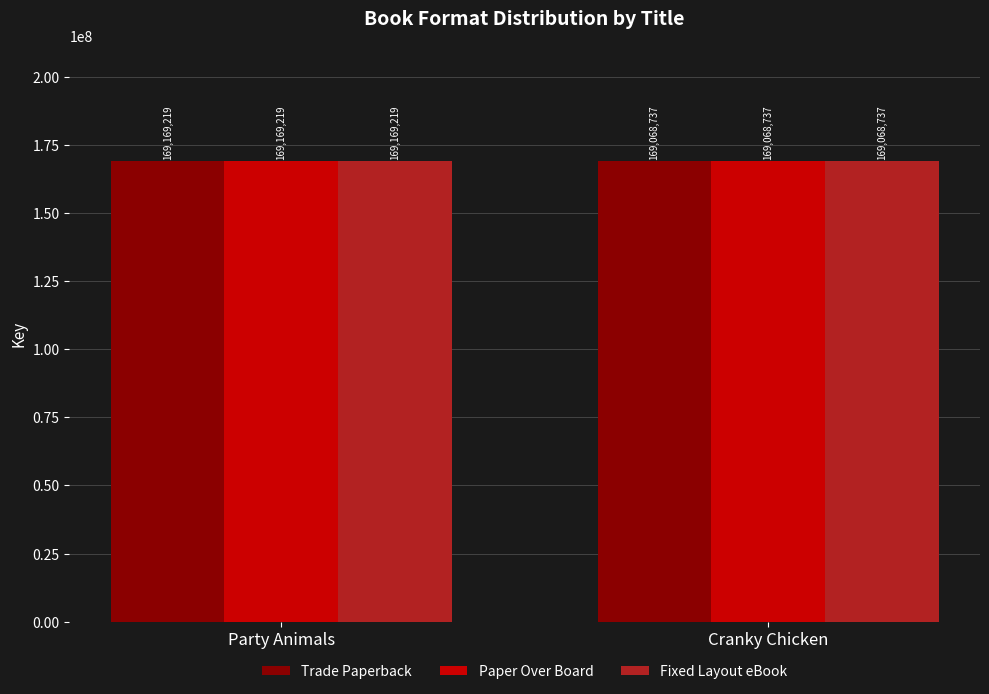

True or false: Trade Paperback has a value of 169169219 at Party Animals.

True